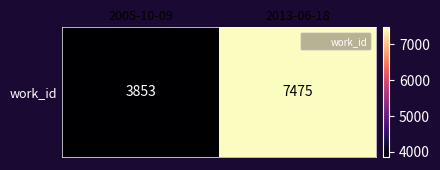

How many values are between 3853 and 7475?

2